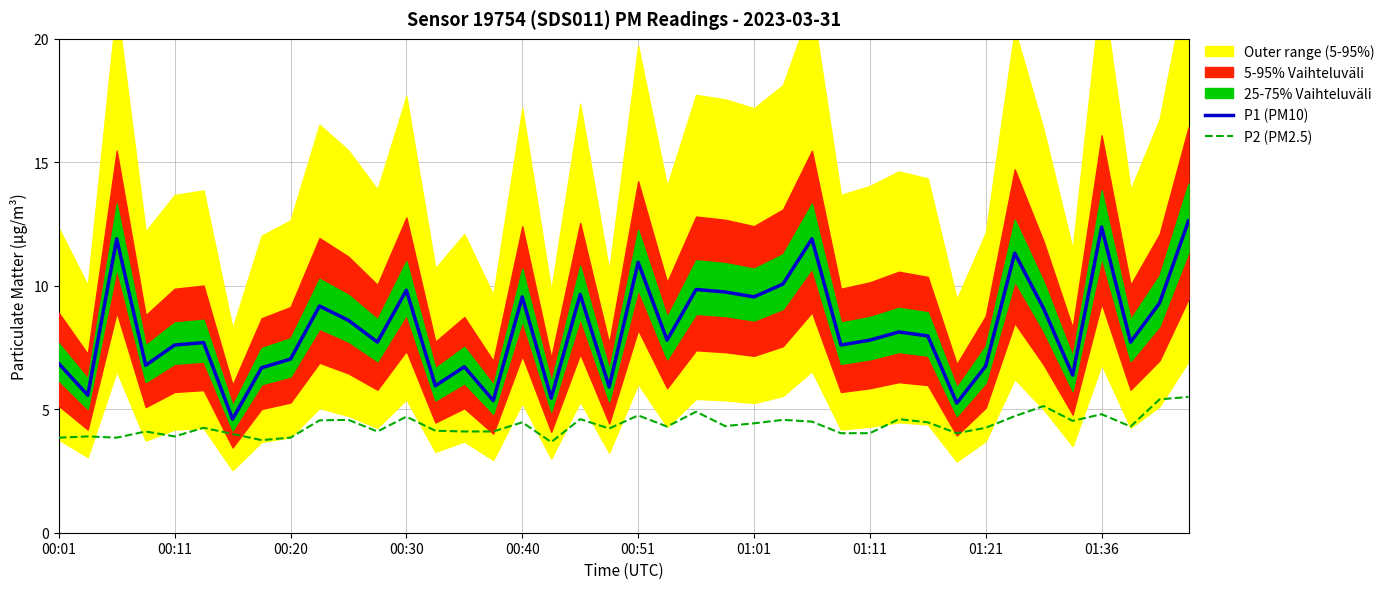

True or false: P2 (PM2.5) and P1 (PM10) cross at least once.

False